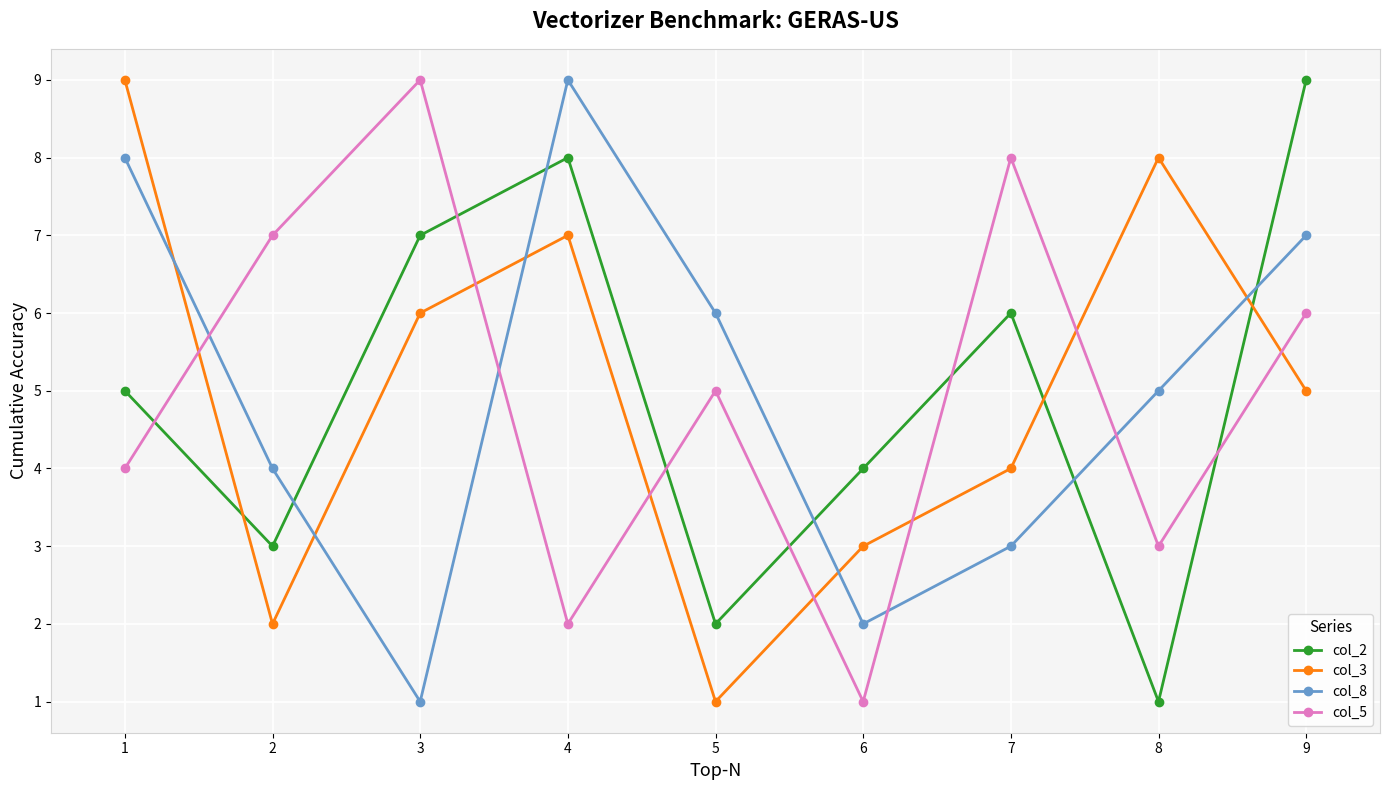

How many col_3 values are between 3 and 7?

5